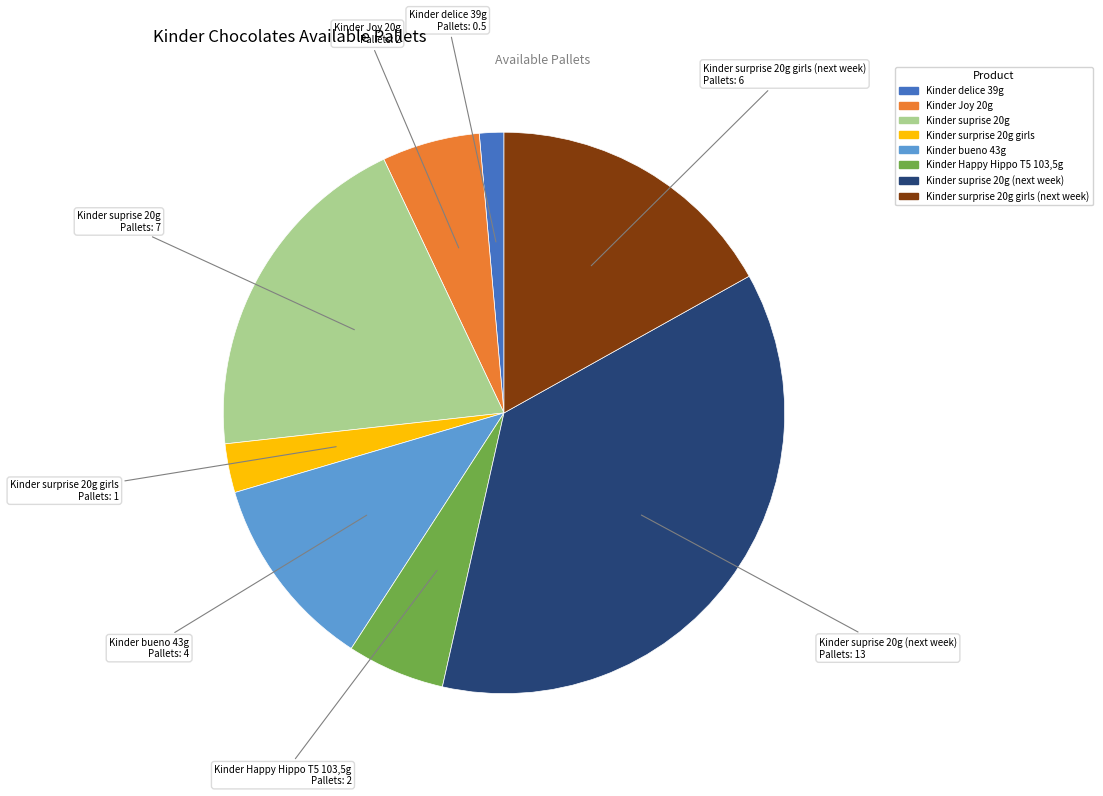

Is there any slice that represents more than half of the pie?

No